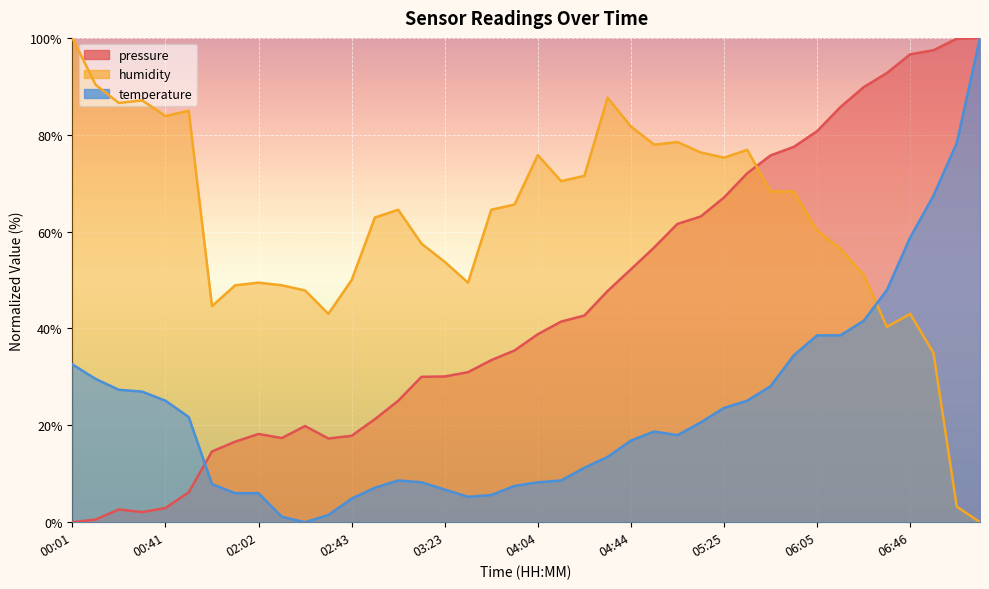

What is the average value of the temperature series?

23.4